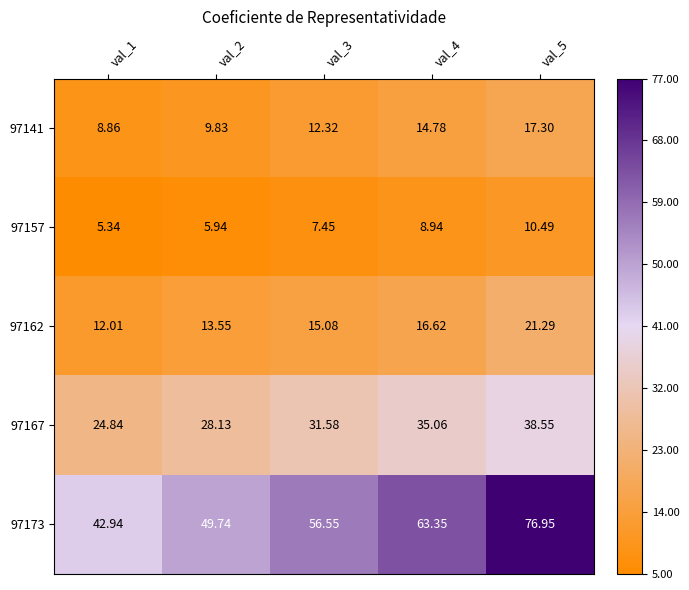

List the series in order of their peak value, lowest first.

97157, 97141, 97162, 97167, 97173